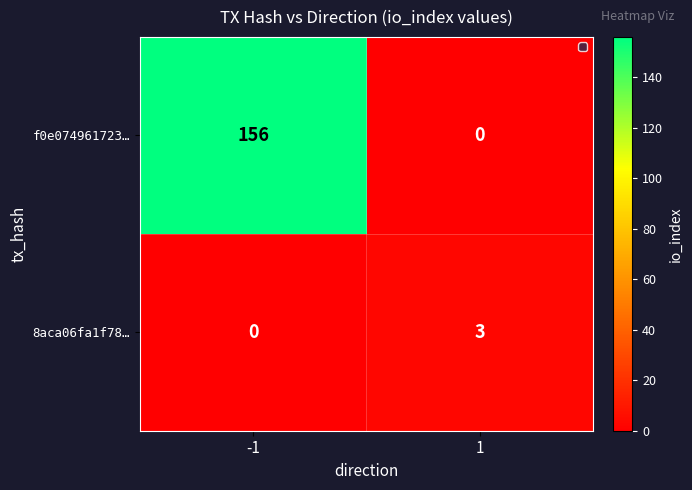

What value does the 8aca06fa1f78… series have at 1?

3